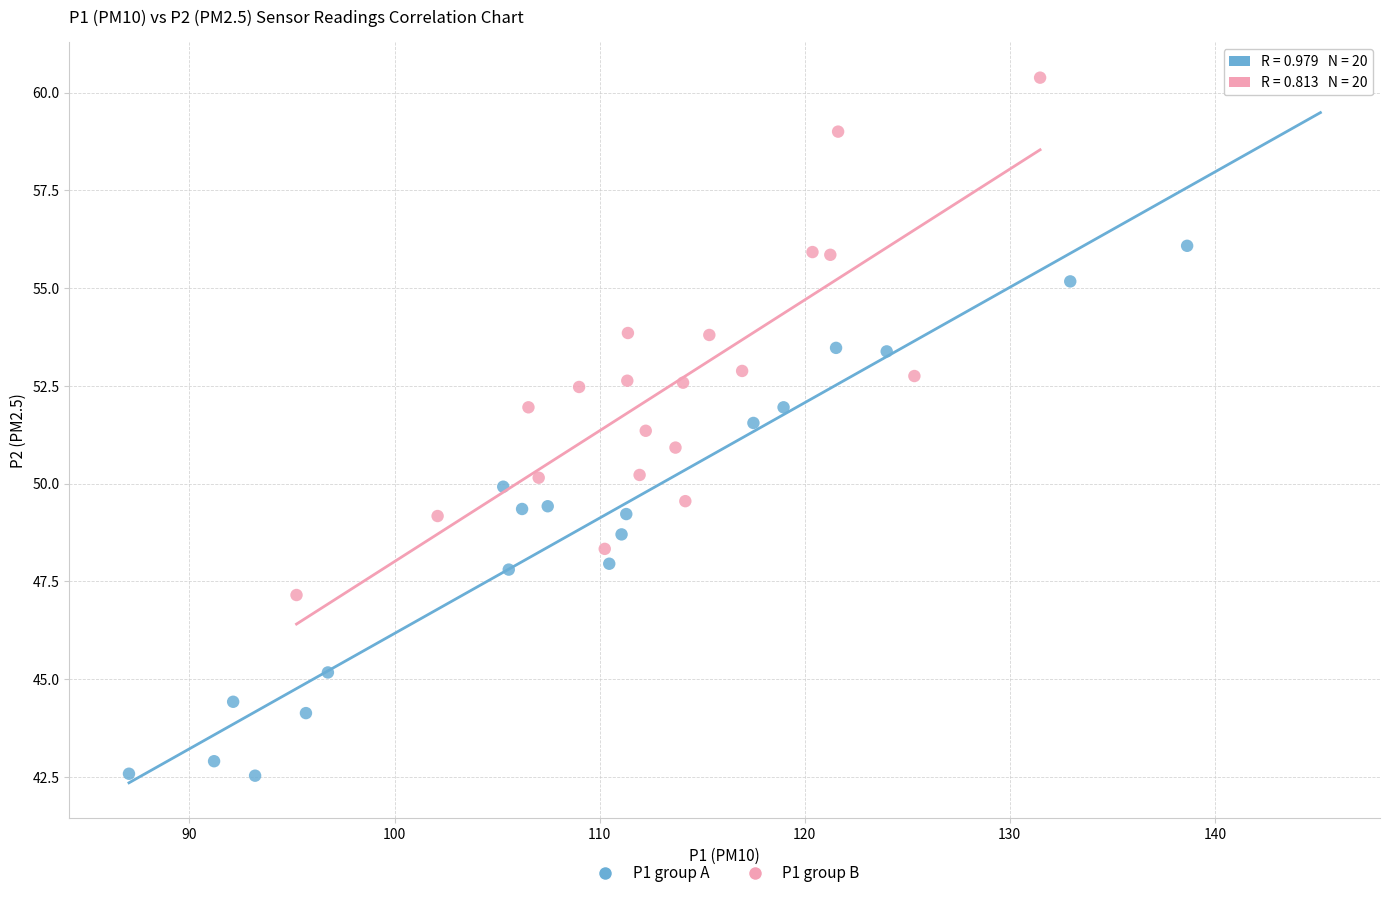

What are all the series names shown in the legend?

P1 group A, P1 group B